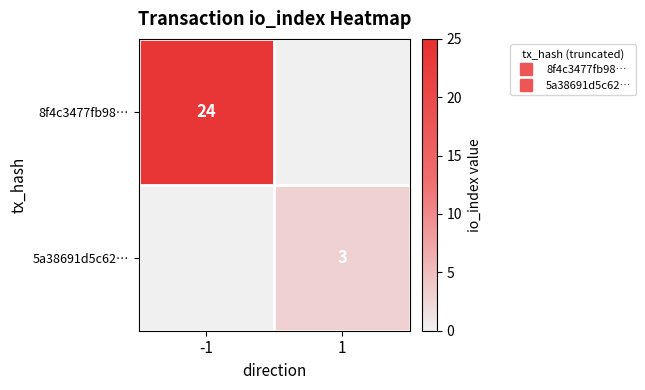

At which category is the sum across all series the highest?

-1